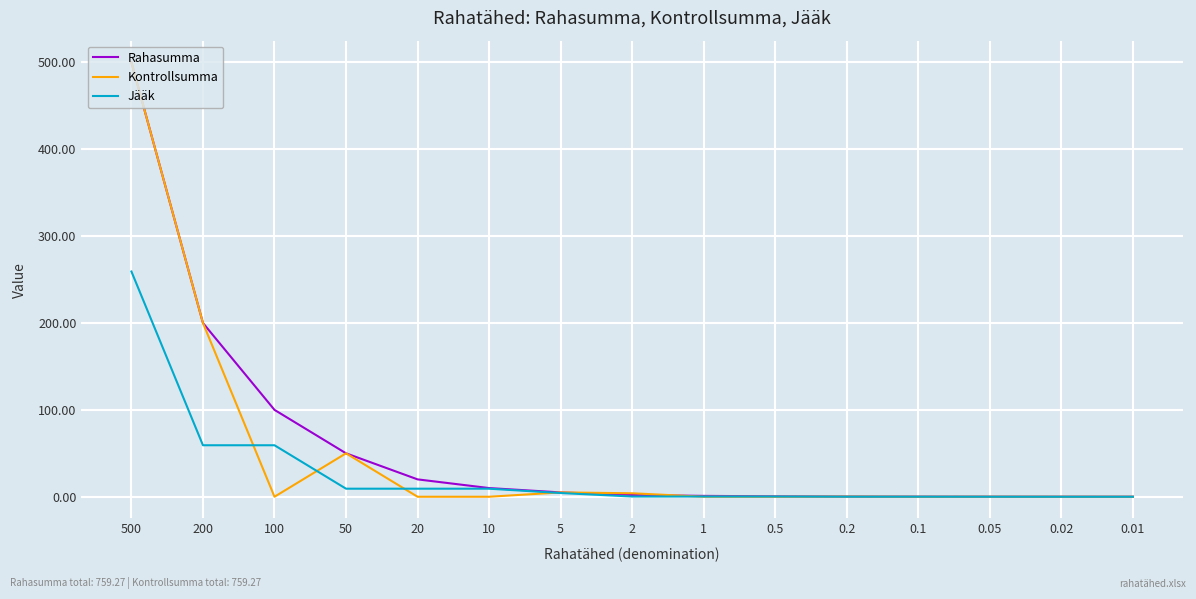

What are all the series names shown in the legend?

Rahasumma, Kontrollsumma, Jääk